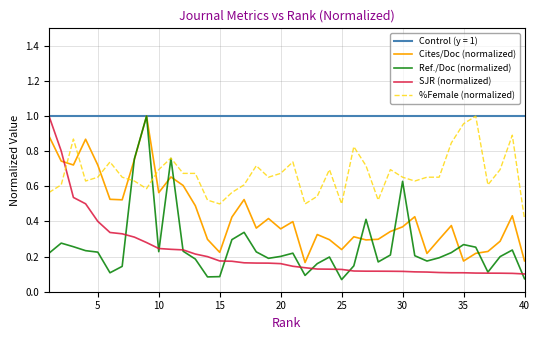

Which category has the lowest value in the %Female (normalized) series?

40